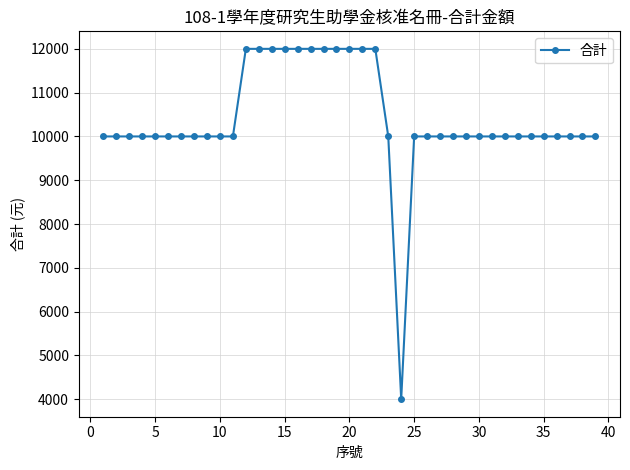

How many series are shown in this chart?

1